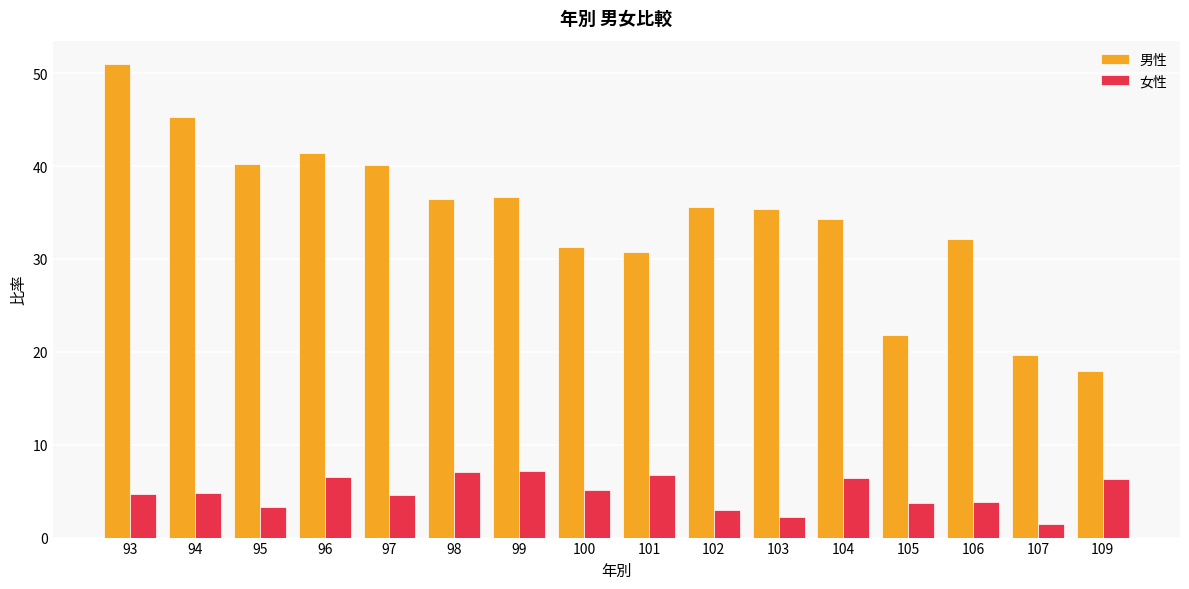

Rank the series at 103 from highest to lowest value.

男性, 女性